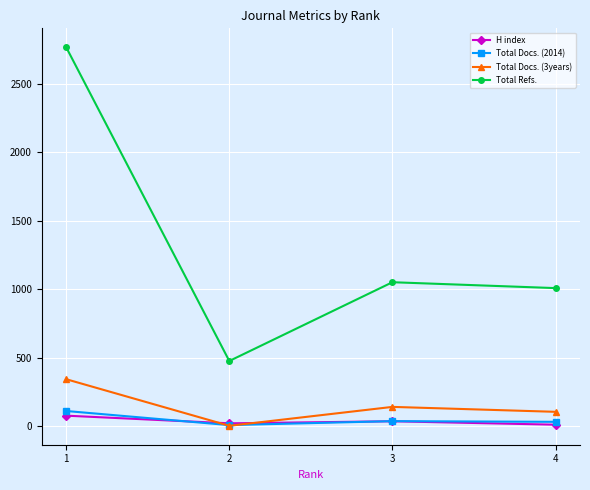

What are all the series names shown in the legend?

H index, Total Docs. (2014), Total Docs. (3years), Total Refs.